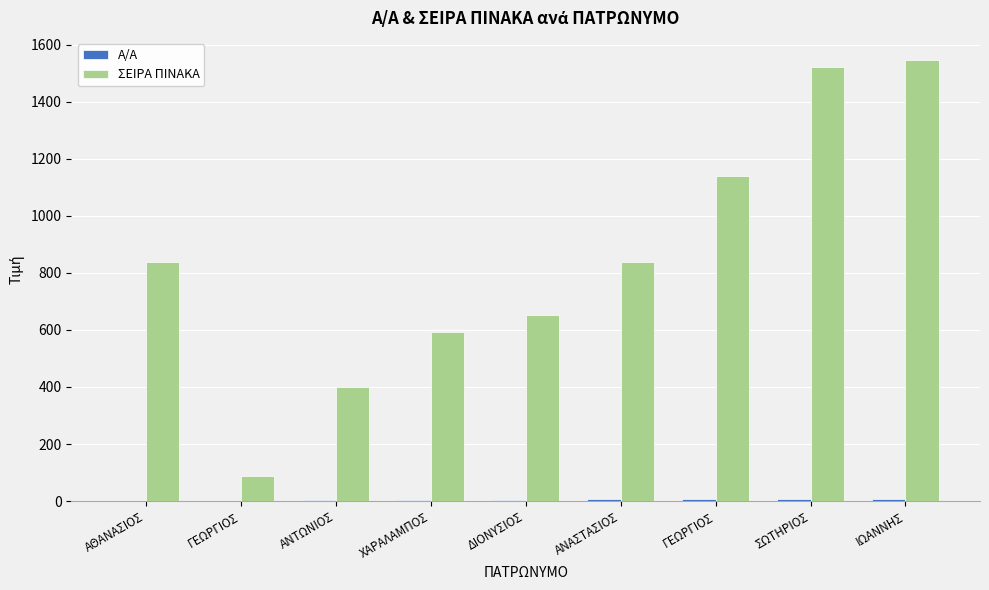

What is the average value of the ΣΕΙΡΑ ΠΙΝΑΚΑ series?

846